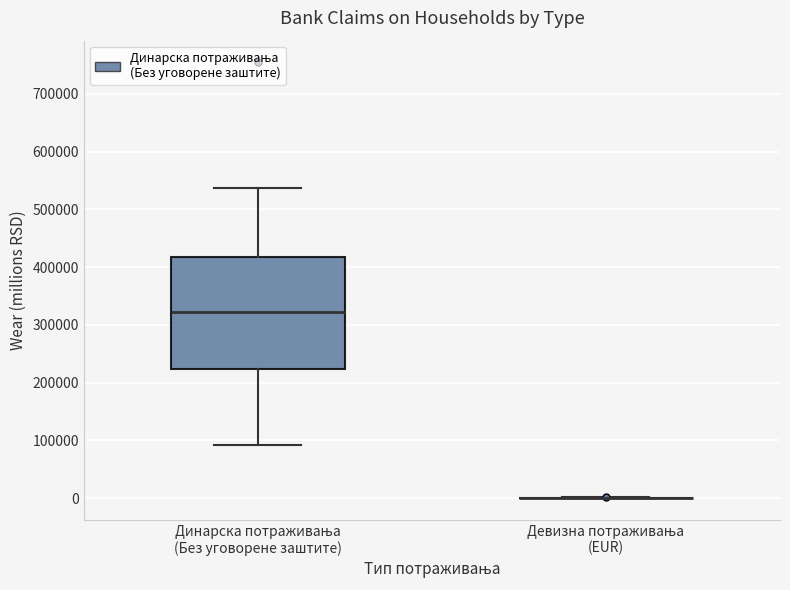

Which box is the tallest, from its lower edge to its upper edge?

Динарска потраживања (Без уговорене заштите)